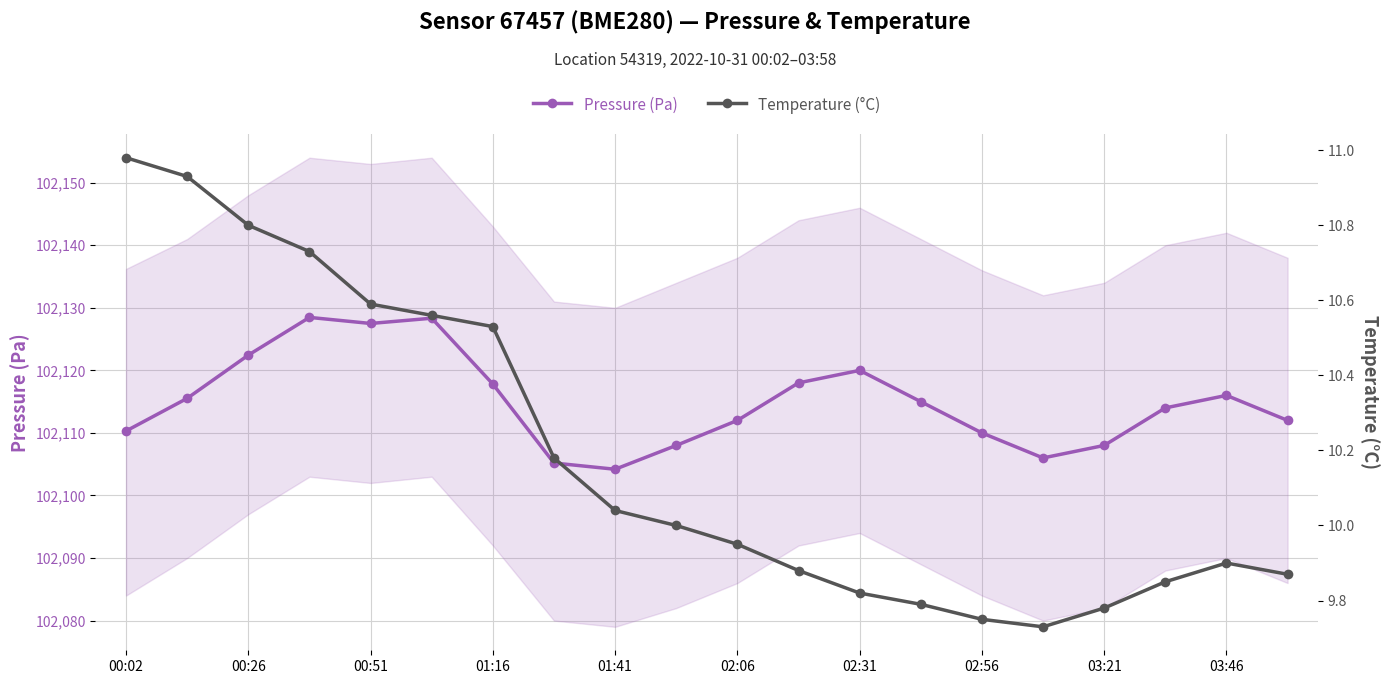

Is it true that Pressure (Pa) equals 102110.3 at 00:02?

True